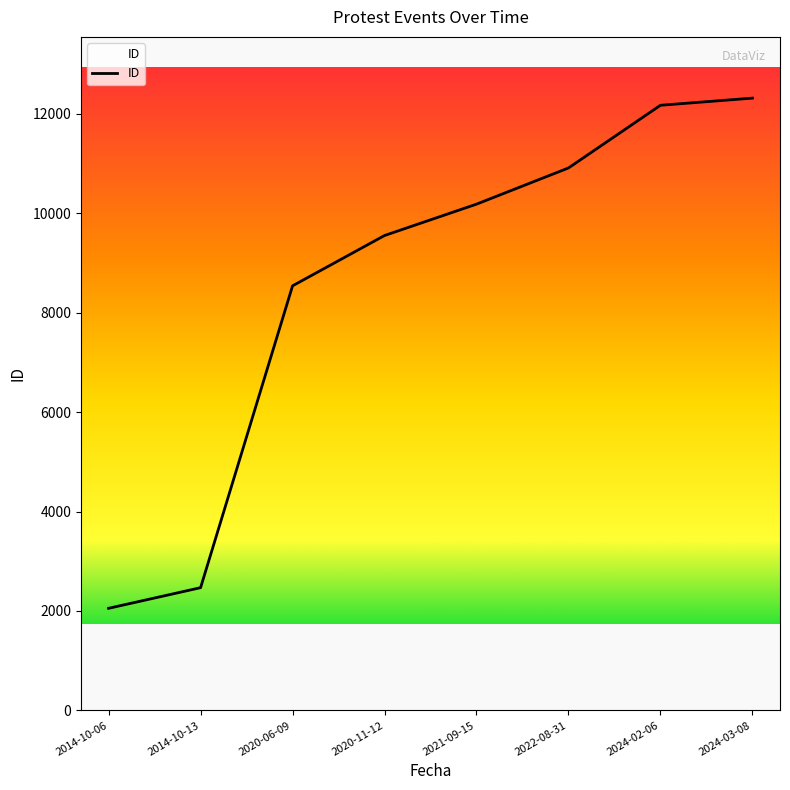

How many values are below 10183?

4